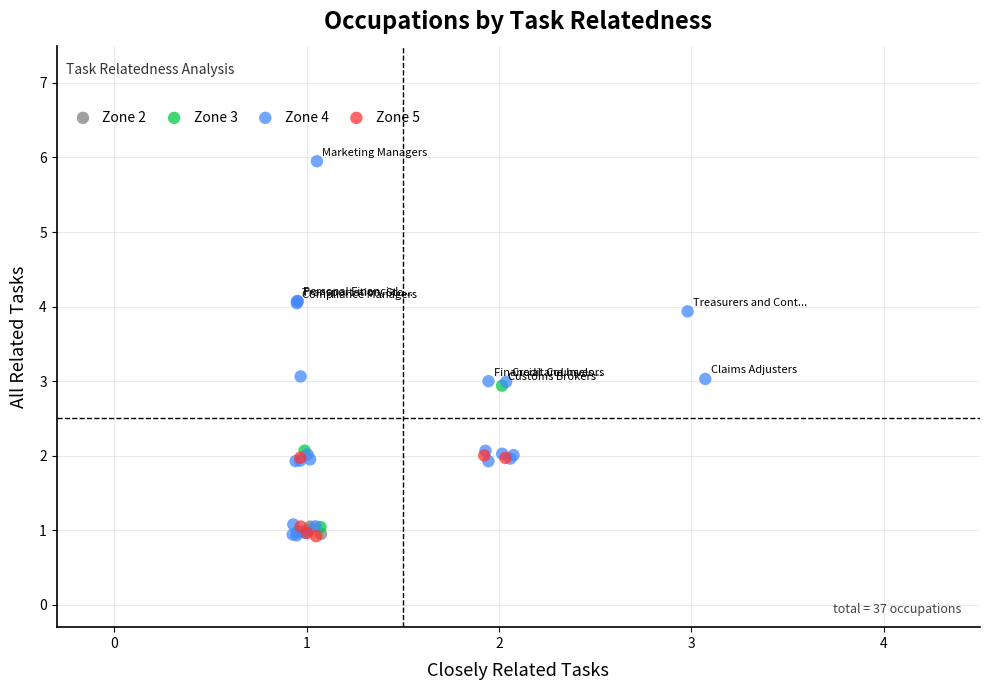

Which series has the widest spread of Y values?

Zone 4